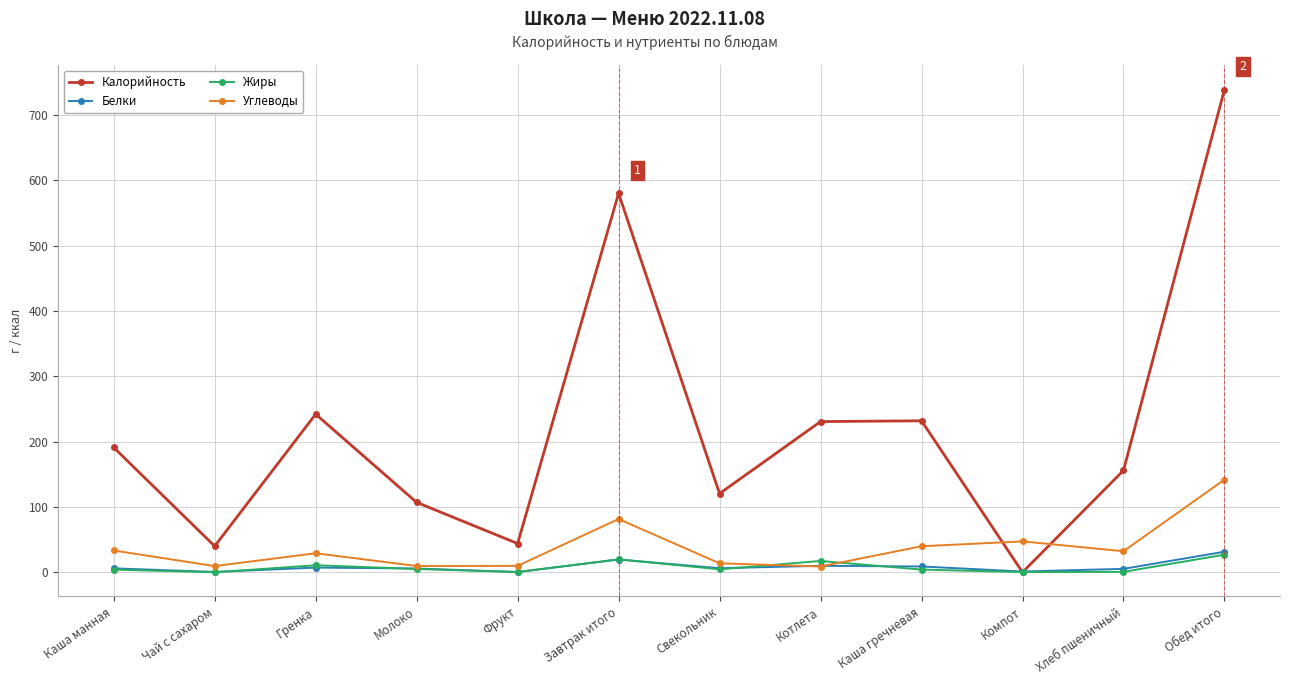

What is the label of the 10th point from the right?

Гренка